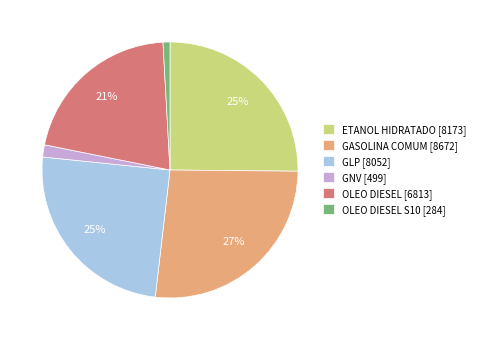

How many slices are in this pie chart?

6